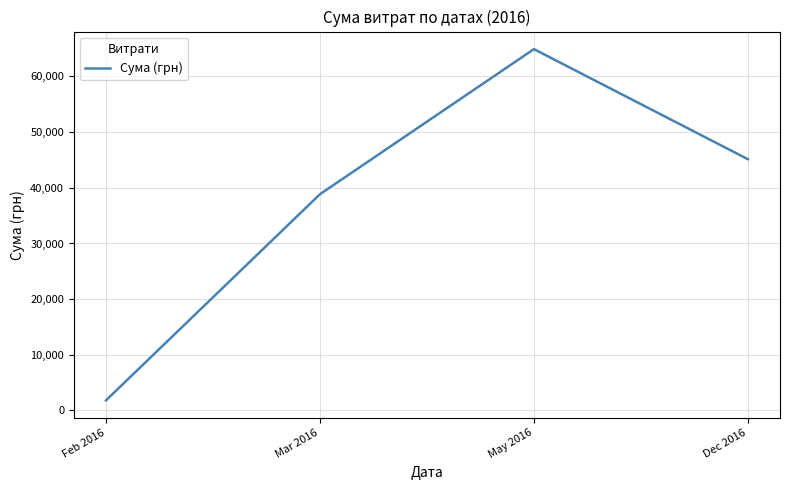

Where is the data nearest to the value 33363?

Mar 2016